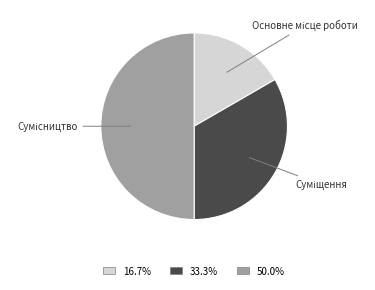

How many slices are in this pie chart?

3